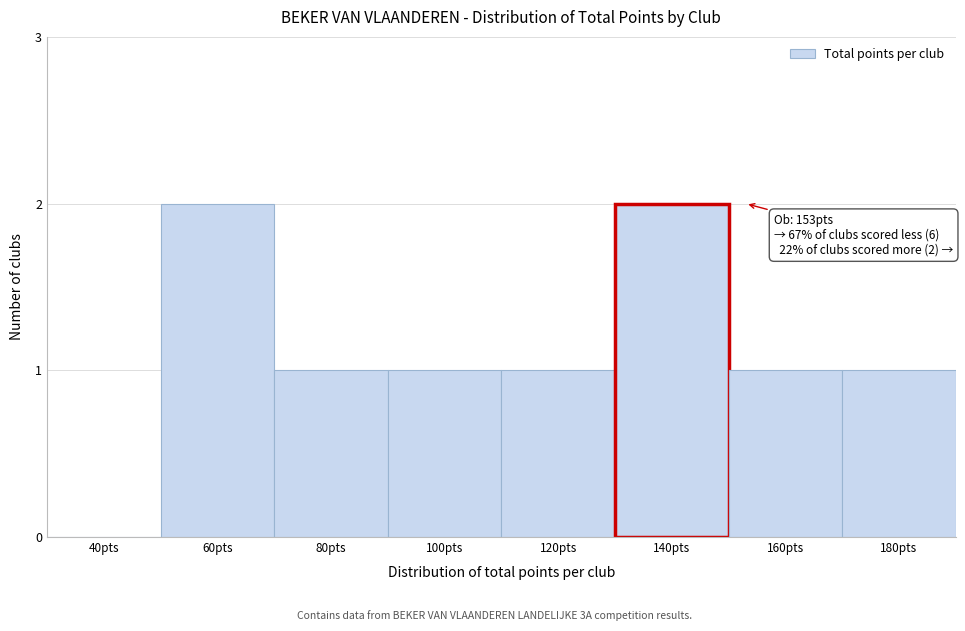

Reading left to right, what are all the values shown in this chart?

40pts=0	60pts=2	80pts=1	100pts=1	120pts=1	140pts=2	160pts=1	180pts=1